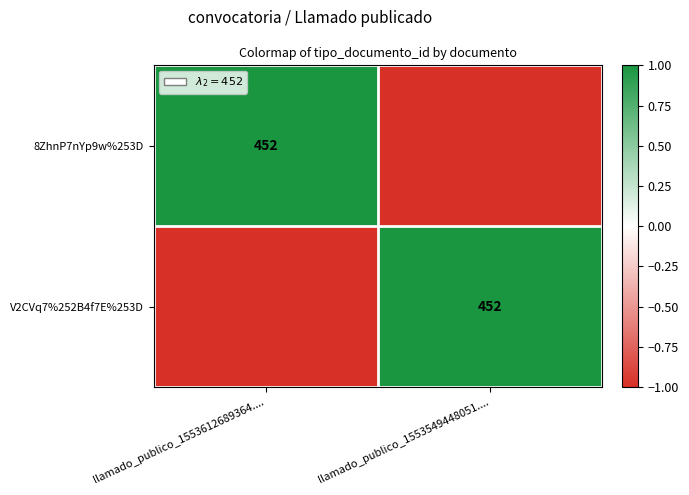

True or false: V2CVq7%252B4f7E%253D has a value of 452 at llamado_publico_1553549448051.....

True